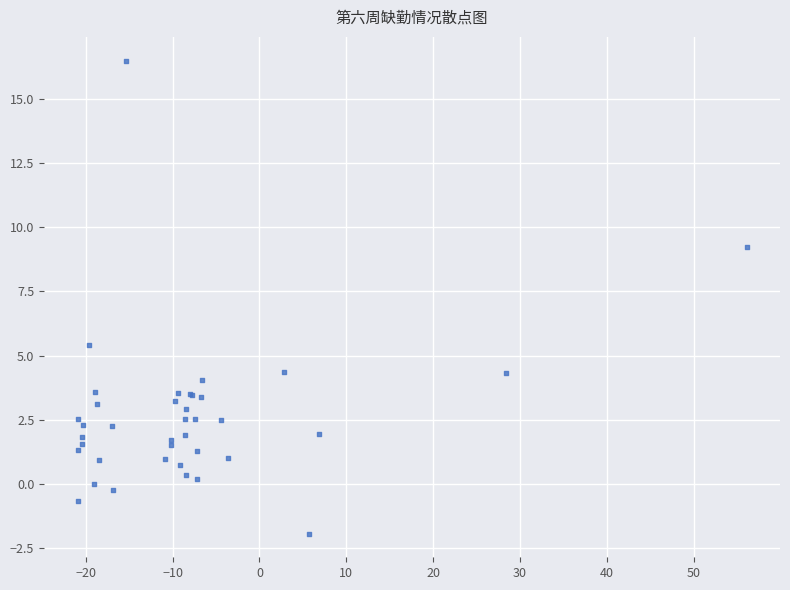

What Y value in the scatter plot is closest to 7?

5.4